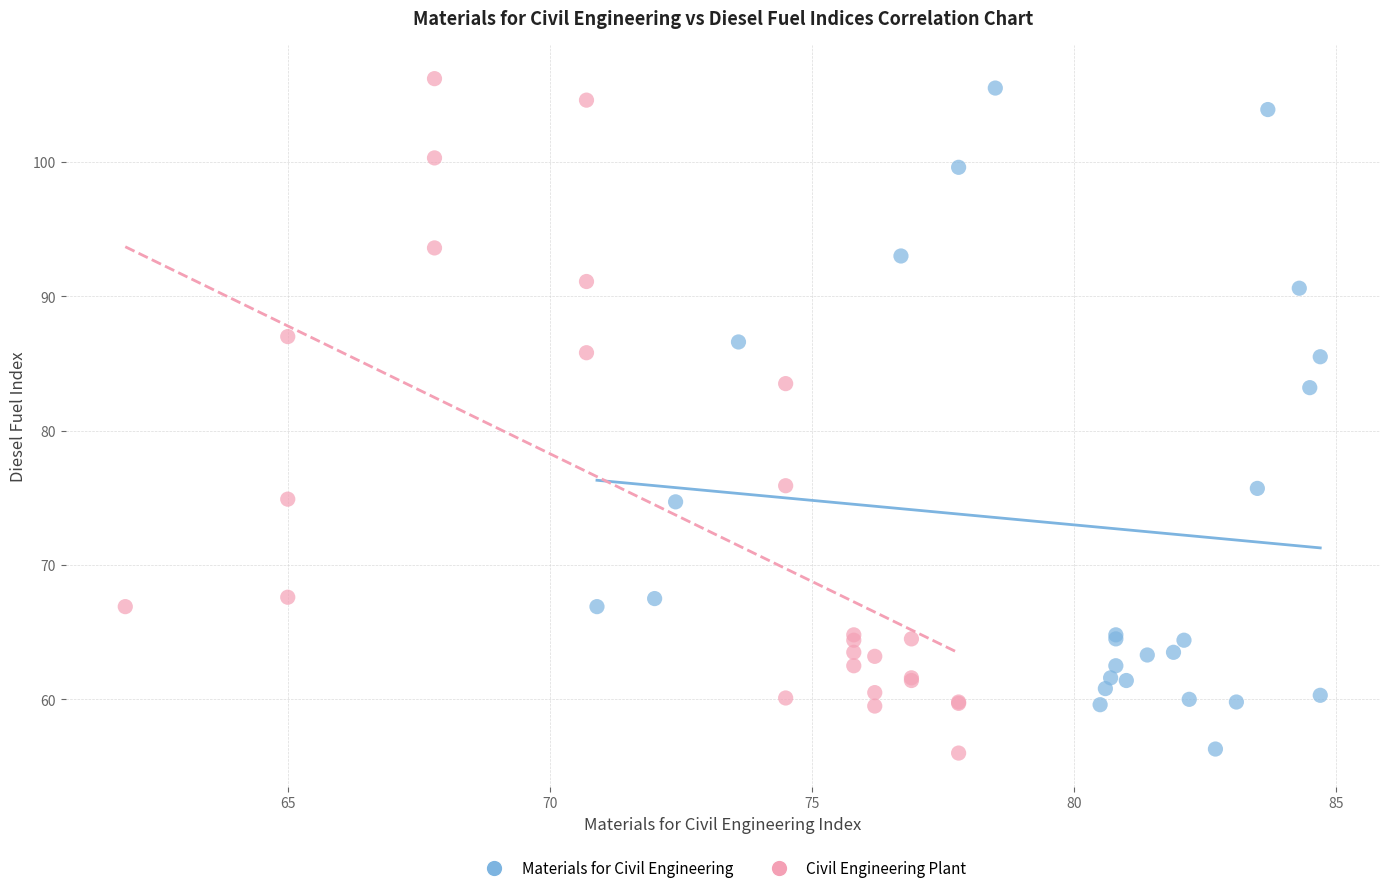

Which series has the widest spread of Y values?

Civil Engineering Plant